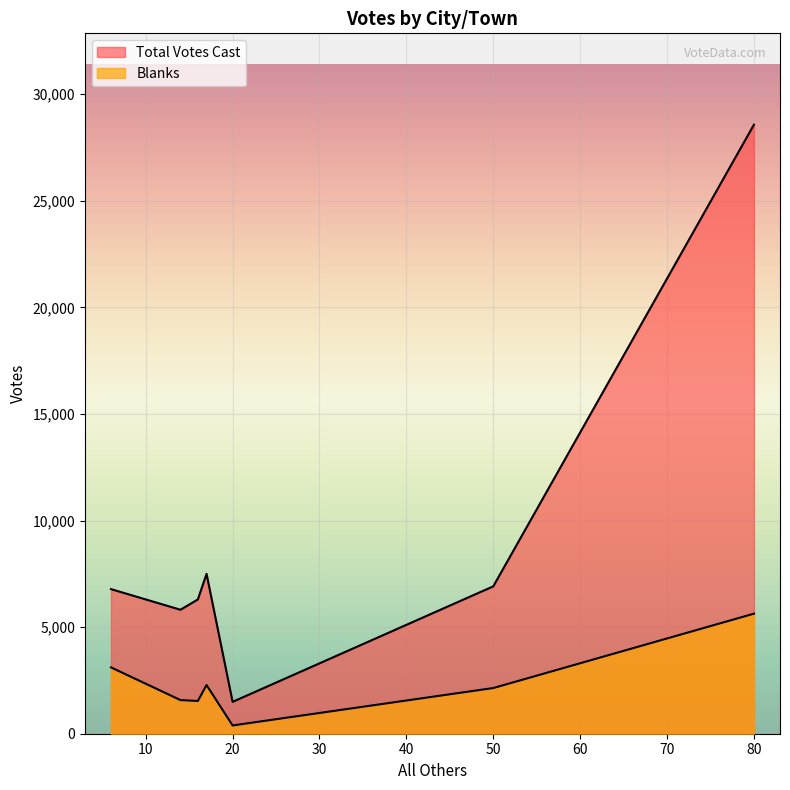

How many lines are shown in the chart?

2